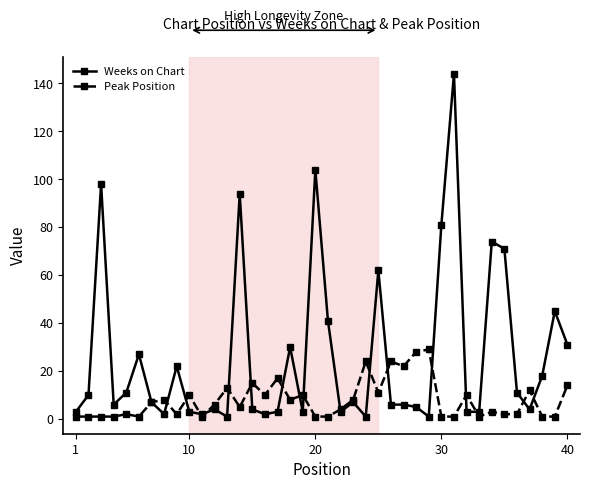

Which series has the widest spread of values?

Weeks on Chart